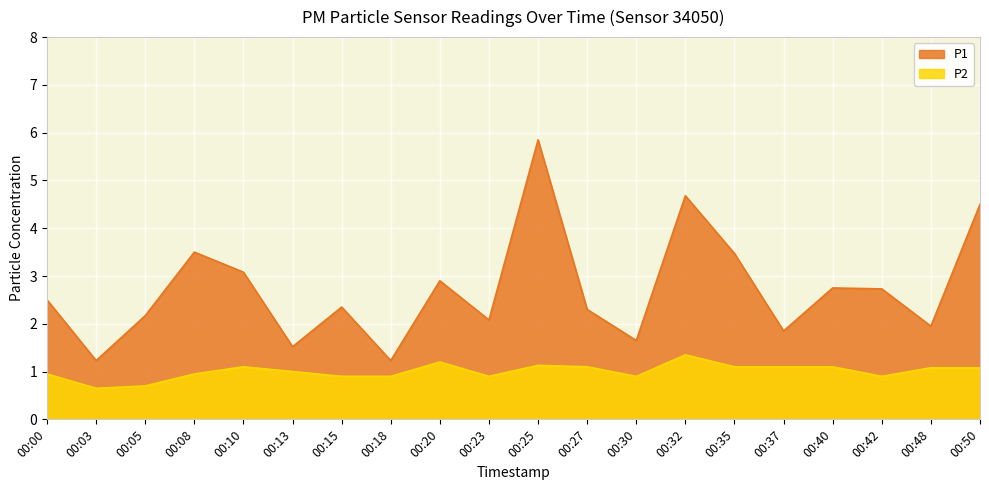

At which category does the chart reach its minimum across all series?

00:03